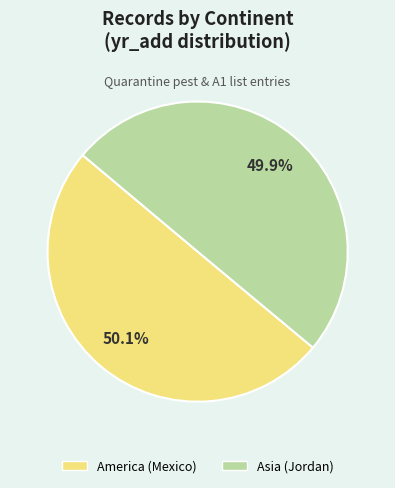

To the nearest percent, what is the average slice percentage?

50%